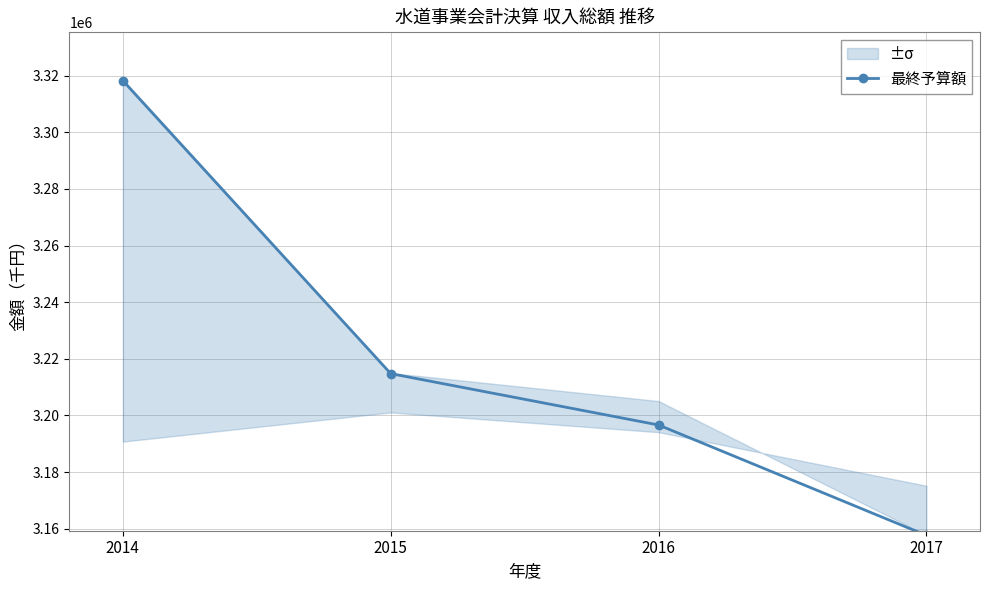

Where does the data first go above 3214775?

2014